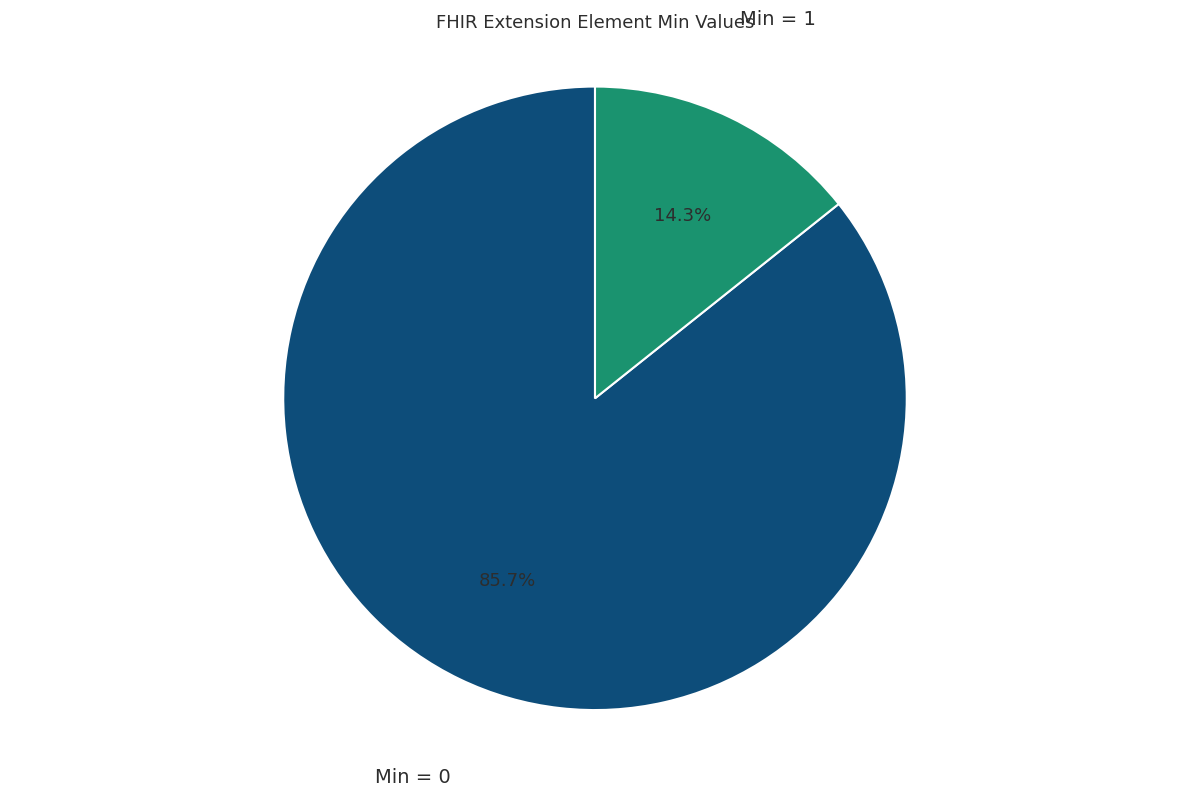

Is there a majority slice in this chart?

Yes